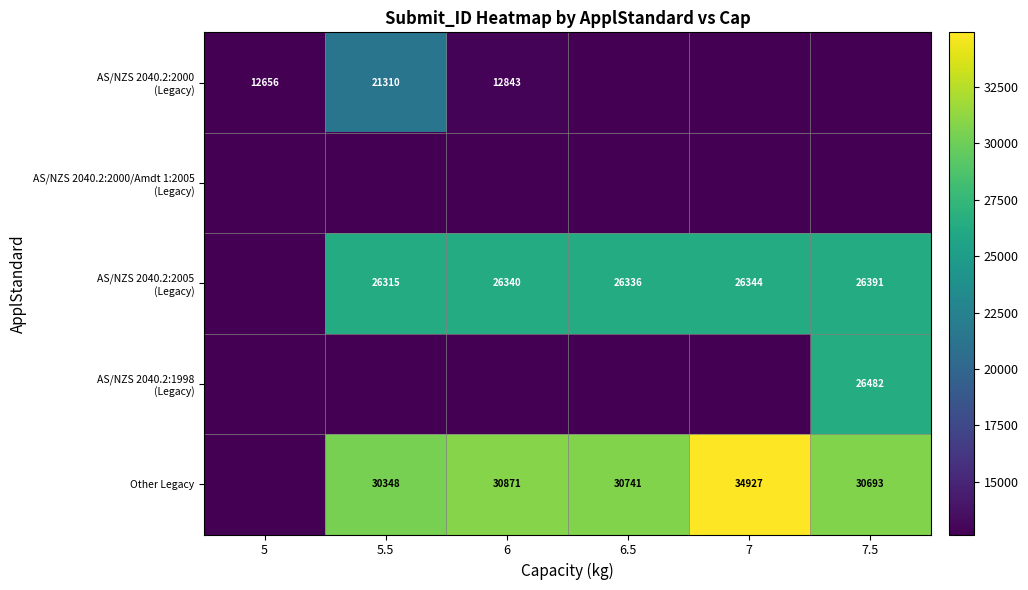

The value of Other Legacy at 6.5 is 30741. True or false?

True